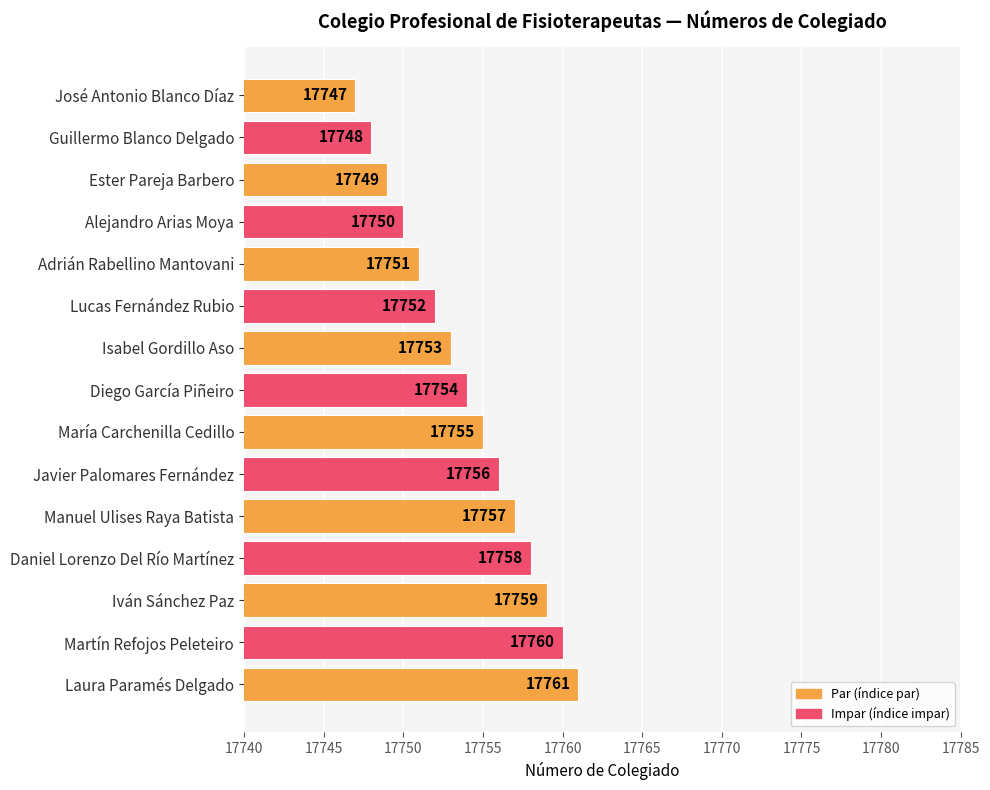

What is the minimum value shown in the chart?

17747